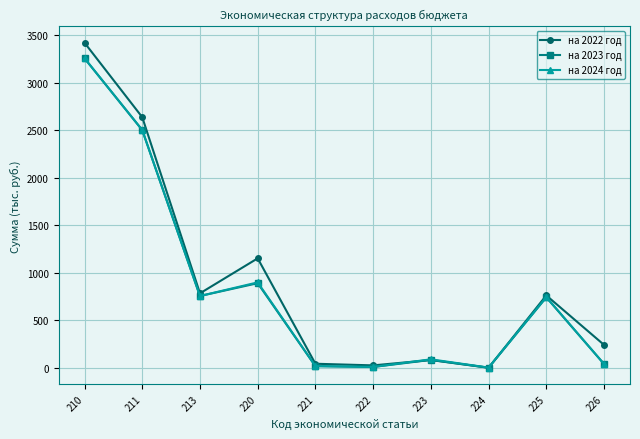

What is the average value of the на 2024 год series?

830.9